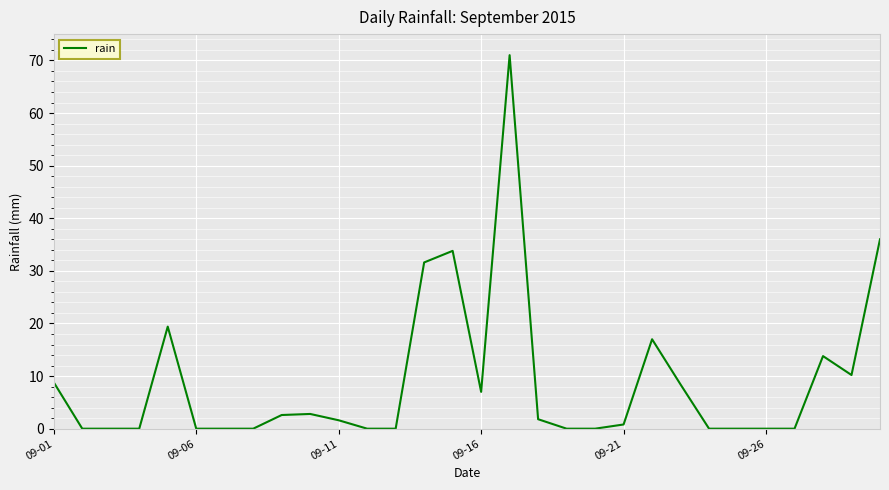

Does the chart have visible grid lines?

Yes